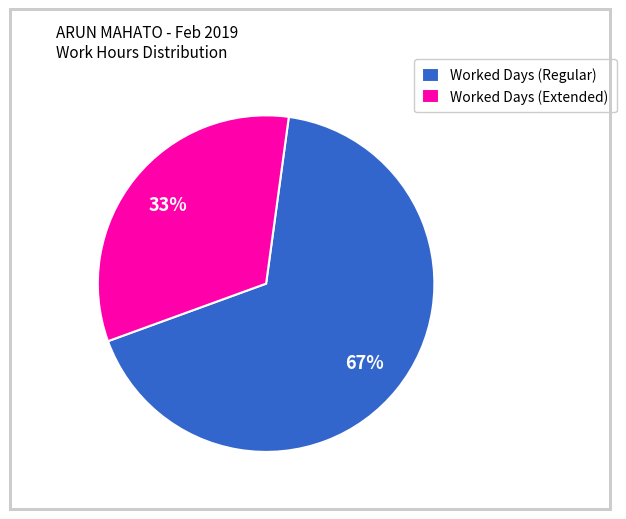

Between Worked Days (Regular) and Worked Days (Extended), which is larger?

Worked Days (Regular)